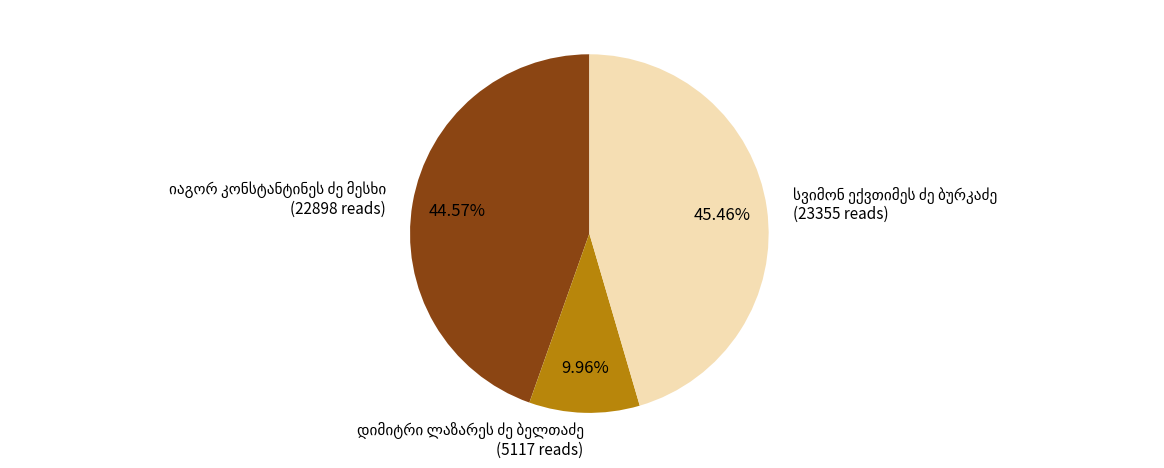

Is there a majority slice in this chart?

No